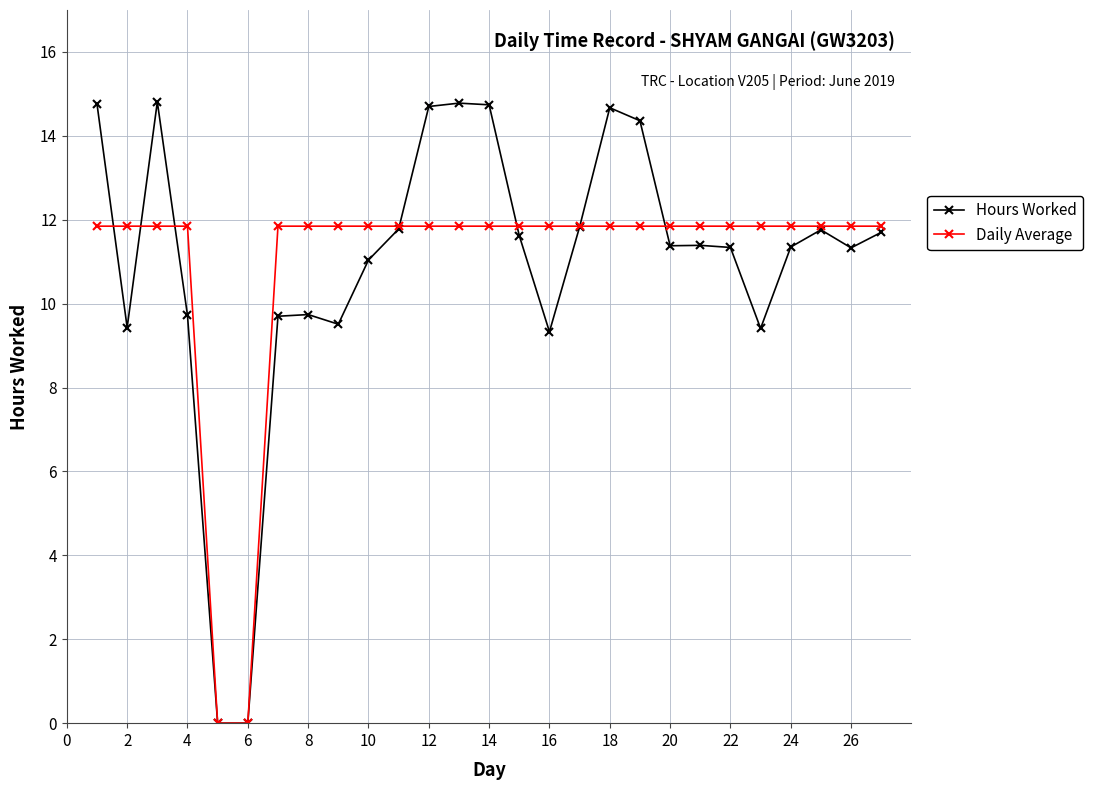

List the series in order of their peak value, highest first.

Hours Worked, Daily Average